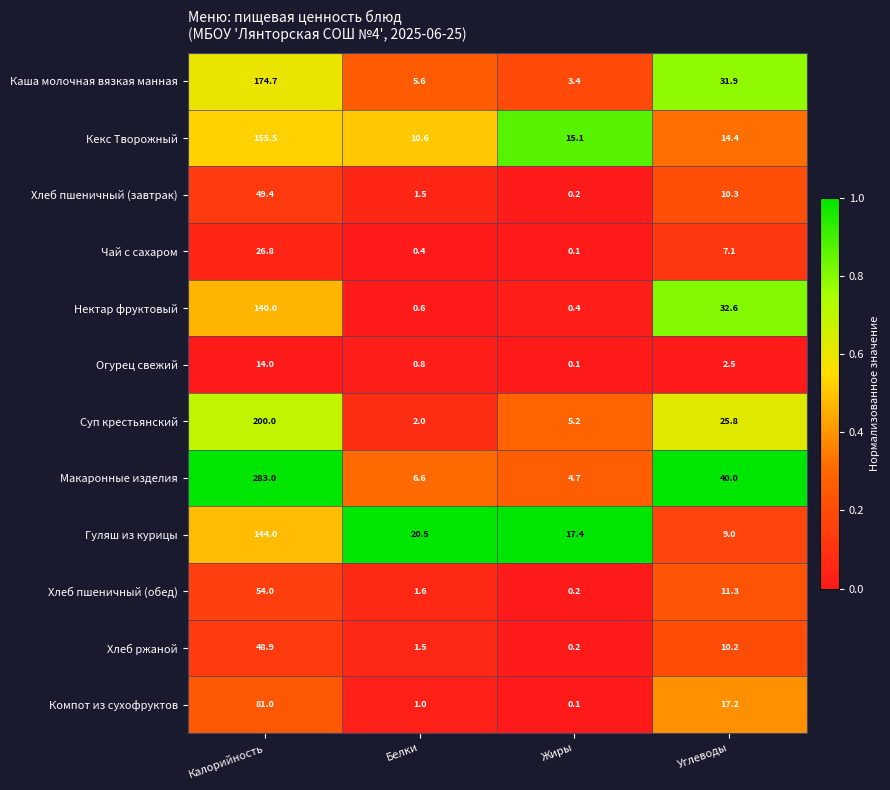

What is the spread (max minus min) of values at Жиры?

17.3